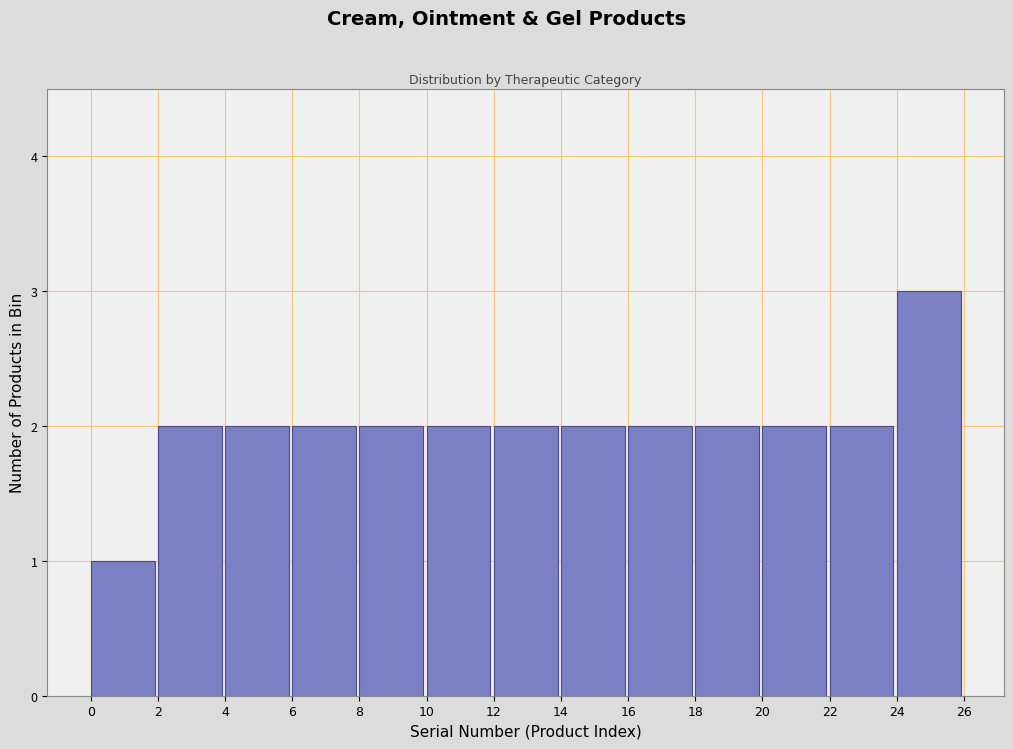

How tall is the bar that spans 18 to 20 on the x-axis? The values are not printed on the chart, so give them approximately, as read against the axis.

2